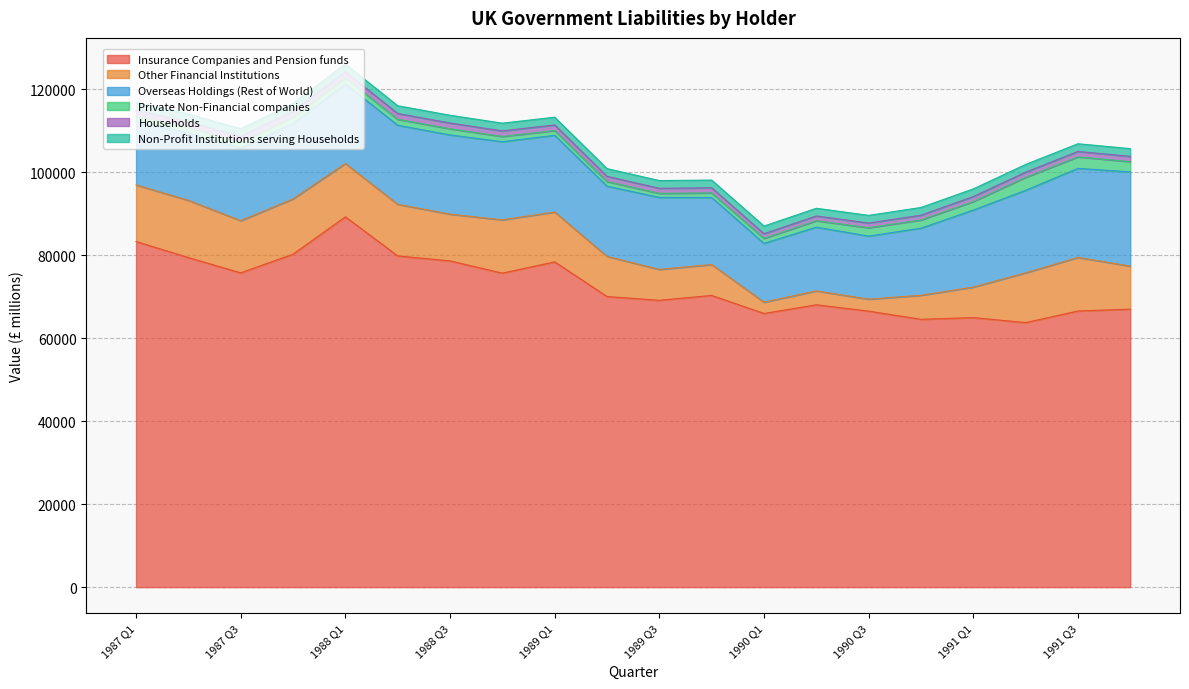

At which category is the sum across all series the highest?

1988 Q1